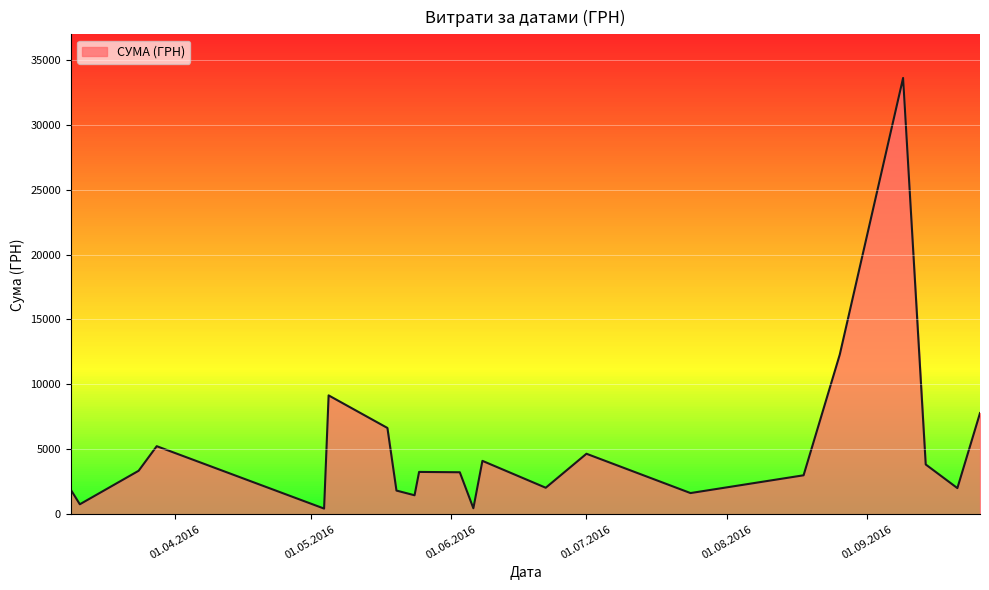

What is the greatest value displayed?

33594.0